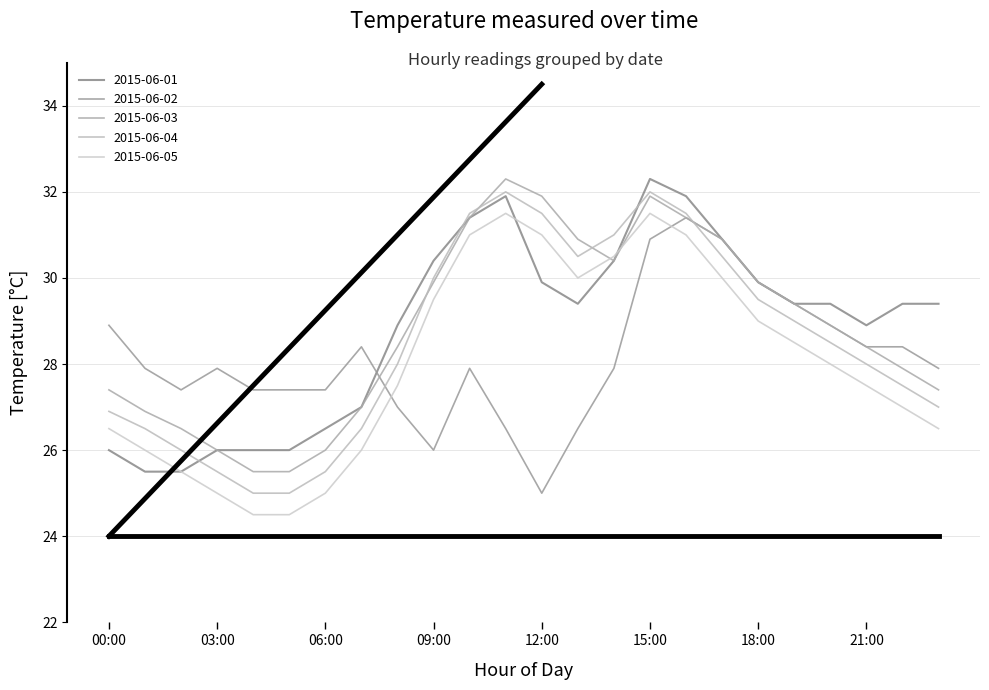

How many categories are shown in the chart?

24